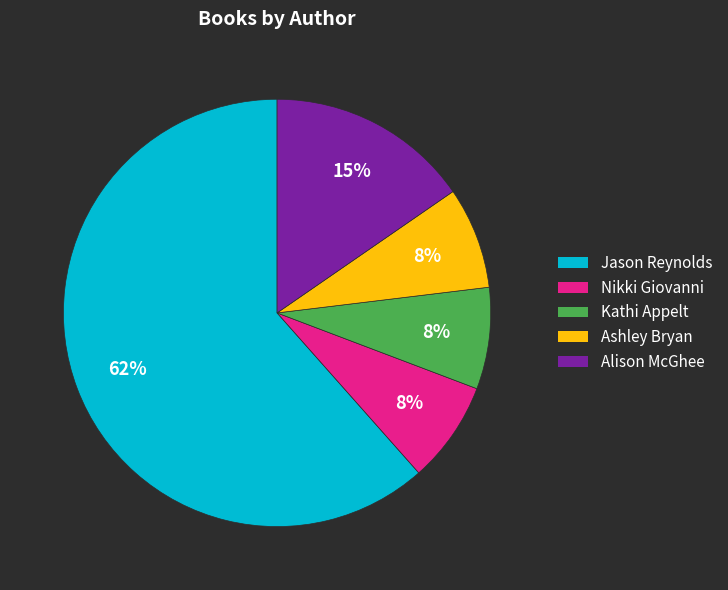

To the nearest percent, what is the average slice percentage?

20%